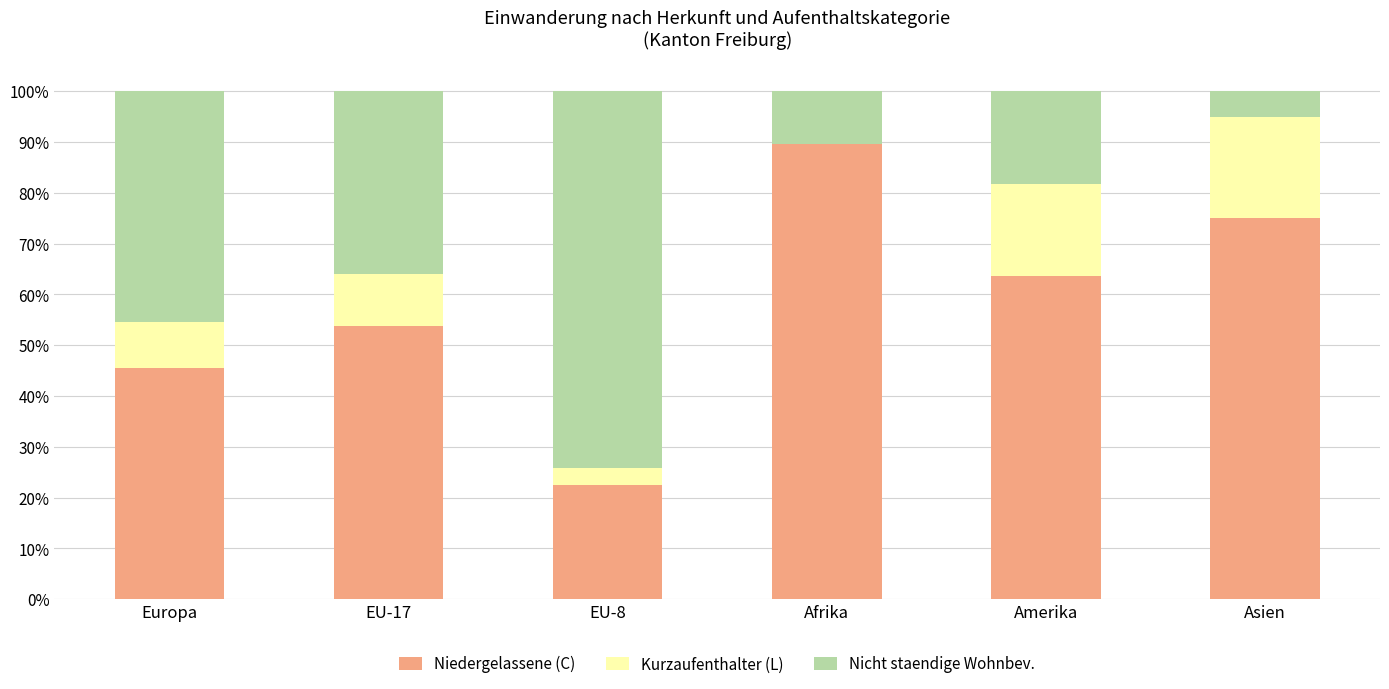

The Niedergelassene (C) series shows 31.8 at EU-8. True or false?

False